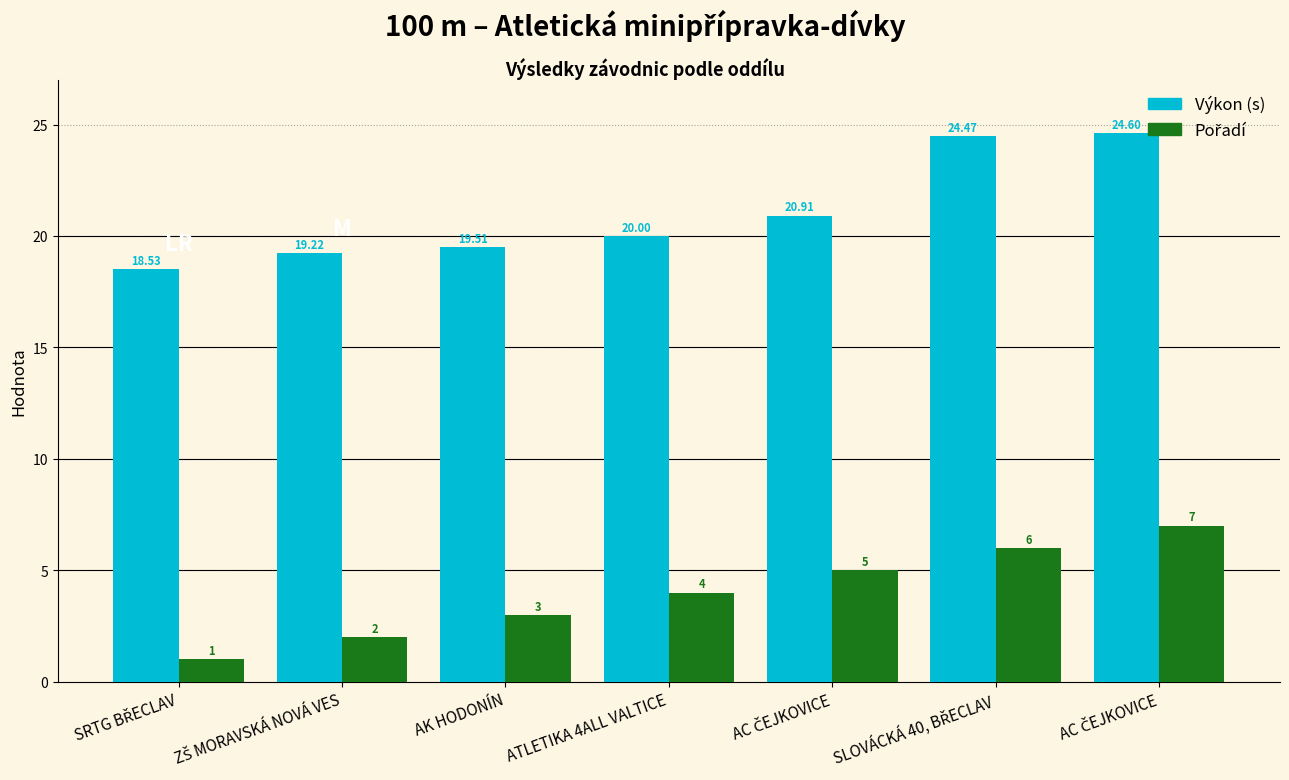

At how many categories does at least one series exceed 15?

7